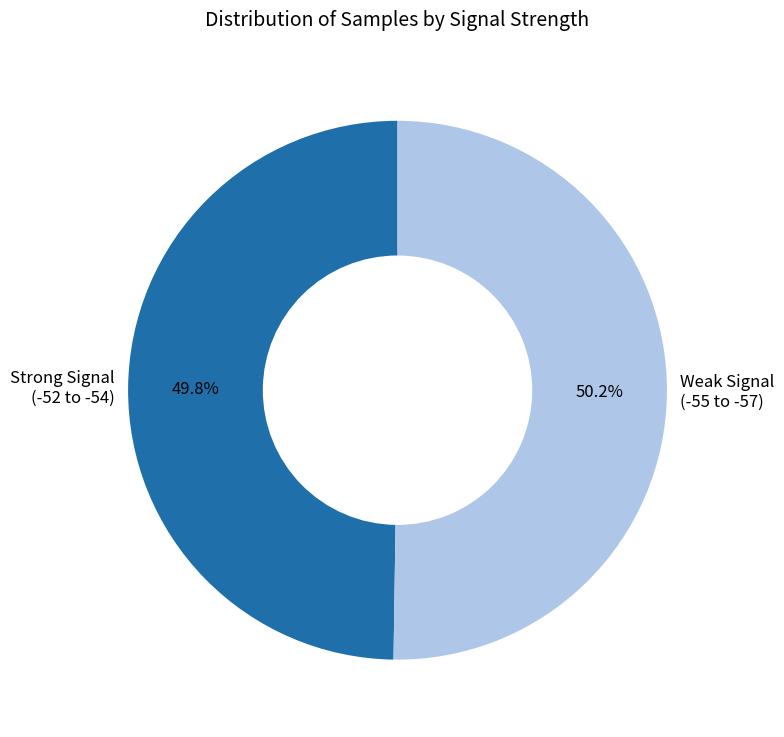

How many slices are in this pie chart?

2